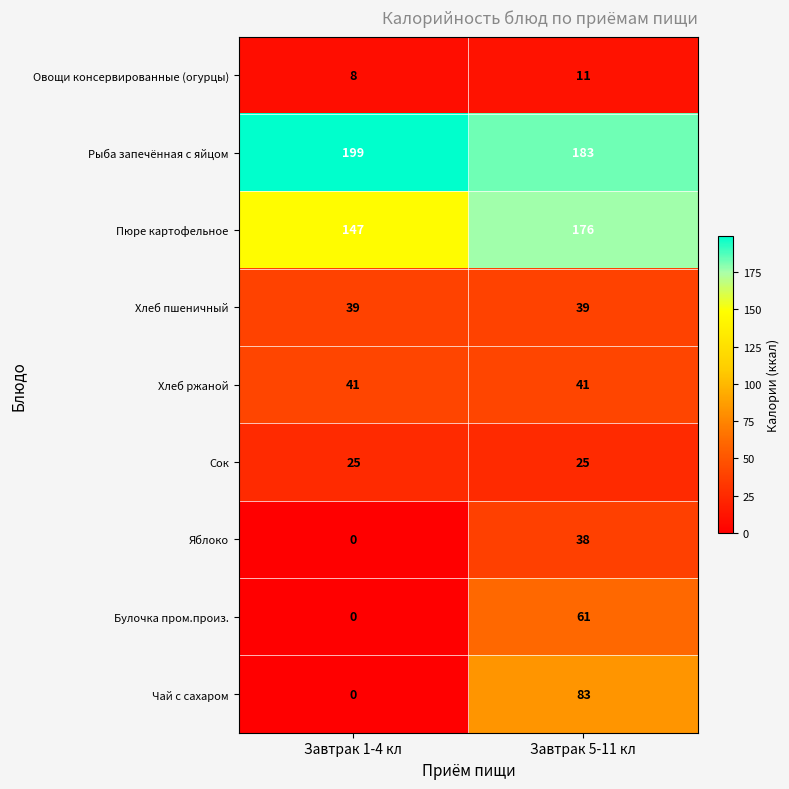

Reading left to right, what are all the values shown in this chart?

Овощи консервированные (огурцы): Завтрак 1-4 кл=8	Завтрак 5-11 кл=11
Рыба запечённая с яйцом: Завтрак 1-4 кл=199	Завтрак 5-11 кл=183
Пюре картофельное: Завтрак 1-4 кл=147	Завтрак 5-11 кл=176
Хлеб пшеничный: Завтрак 1-4 кл=39	Завтрак 5-11 кл=39
Хлеб ржаной: Завтрак 1-4 кл=41	Завтрак 5-11 кл=41
Сок: Завтрак 1-4 кл=25	Завтрак 5-11 кл=25
Яблоко: Завтрак 1-4 кл=0	Завтрак 5-11 кл=38
Булочка пром.произ.: Завтрак 1-4 кл=0	Завтрак 5-11 кл=61
Чай с сахаром: Завтрак 1-4 кл=0	Завтрак 5-11 кл=83